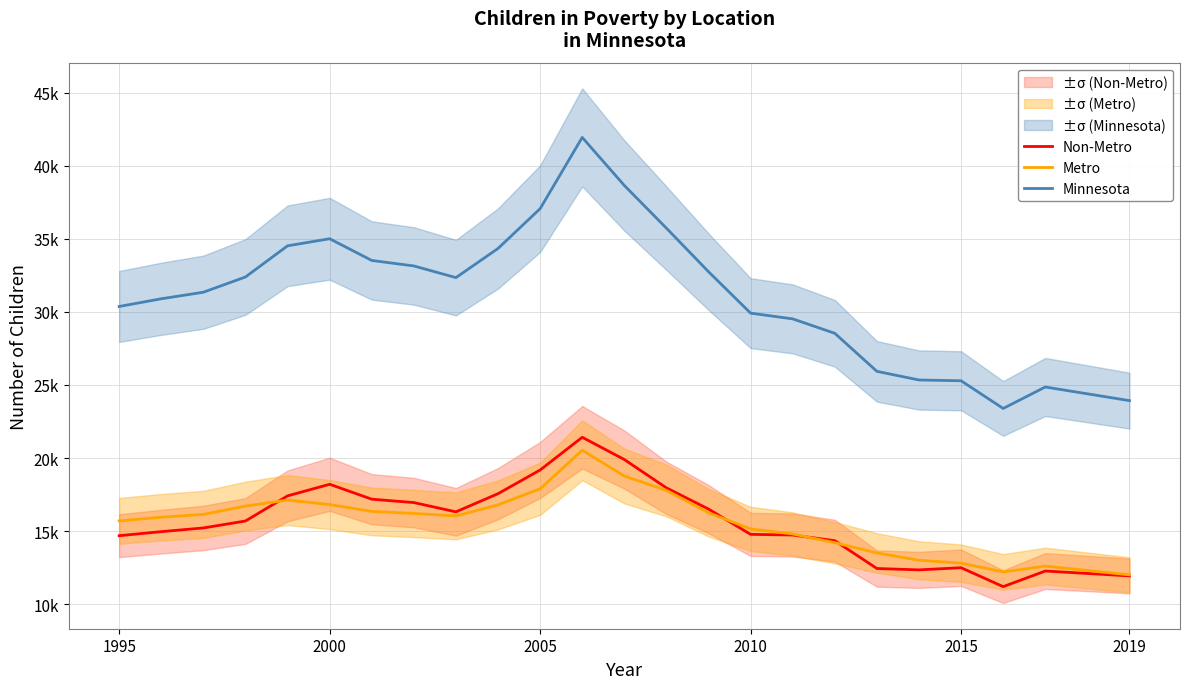

How many distinct data groups are displayed?

3